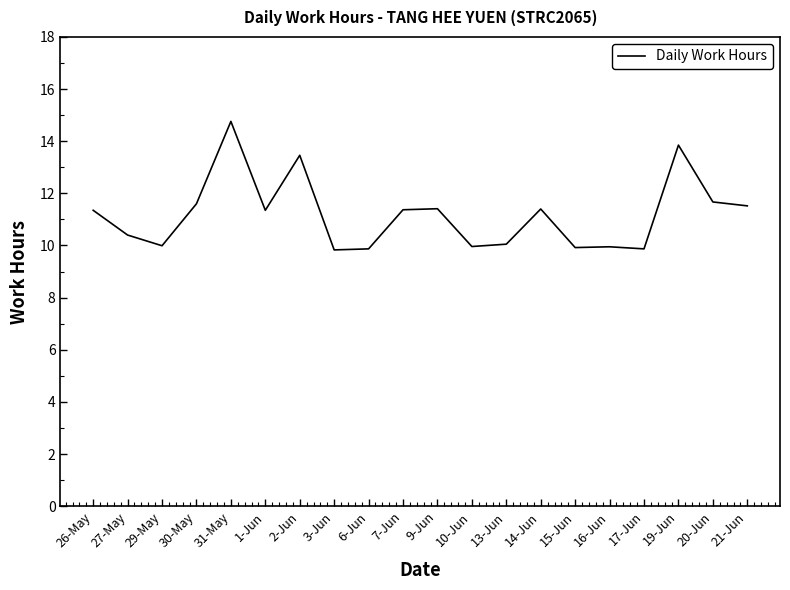

Is it true that the value at 21-Jun is 6.1?

False